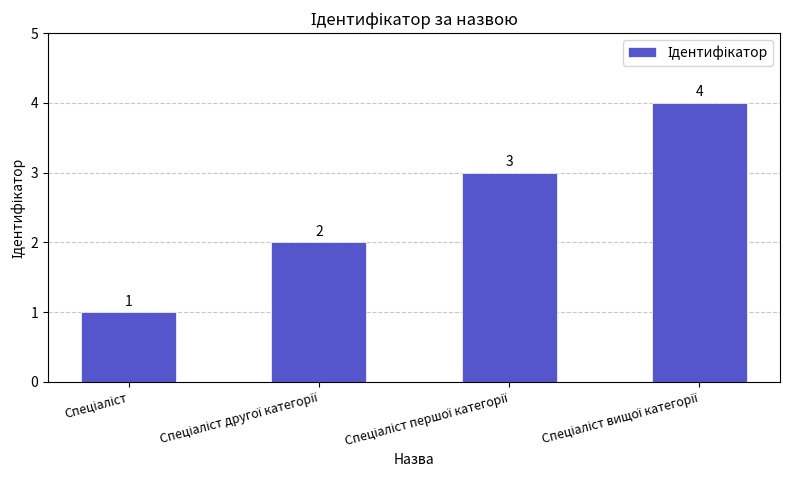

What is the maximum value shown in the chart?

4